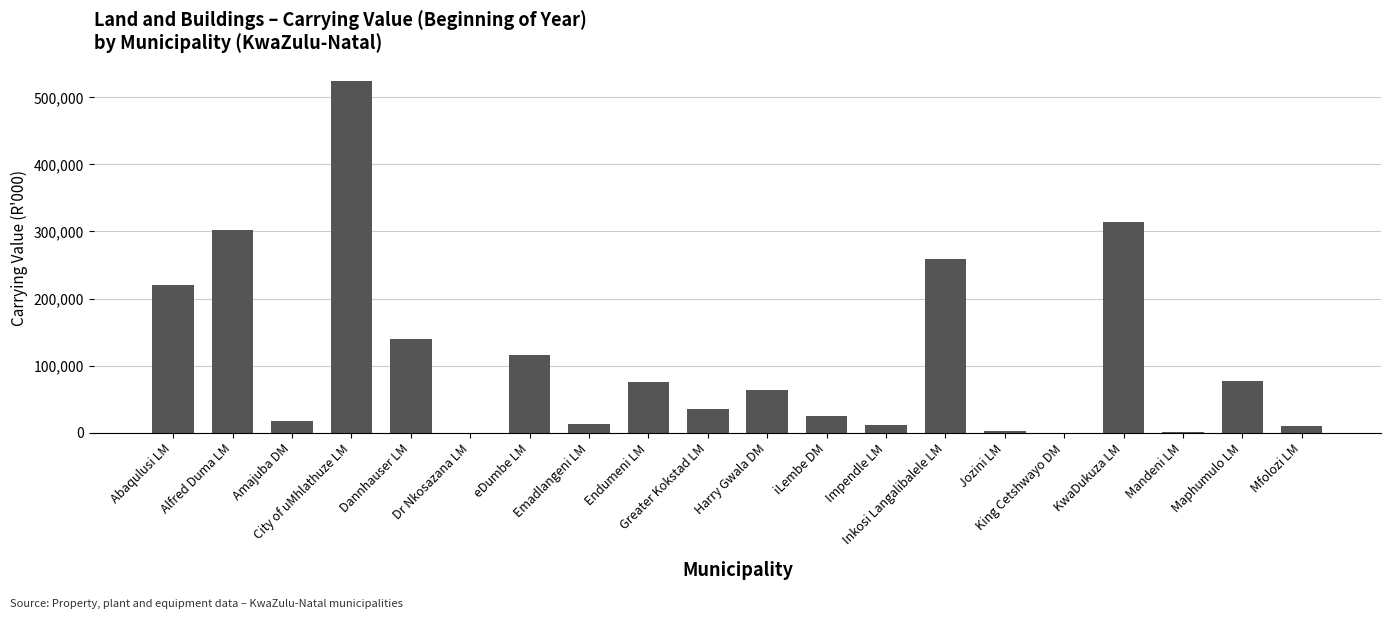

How many distinct data groups are displayed?

1